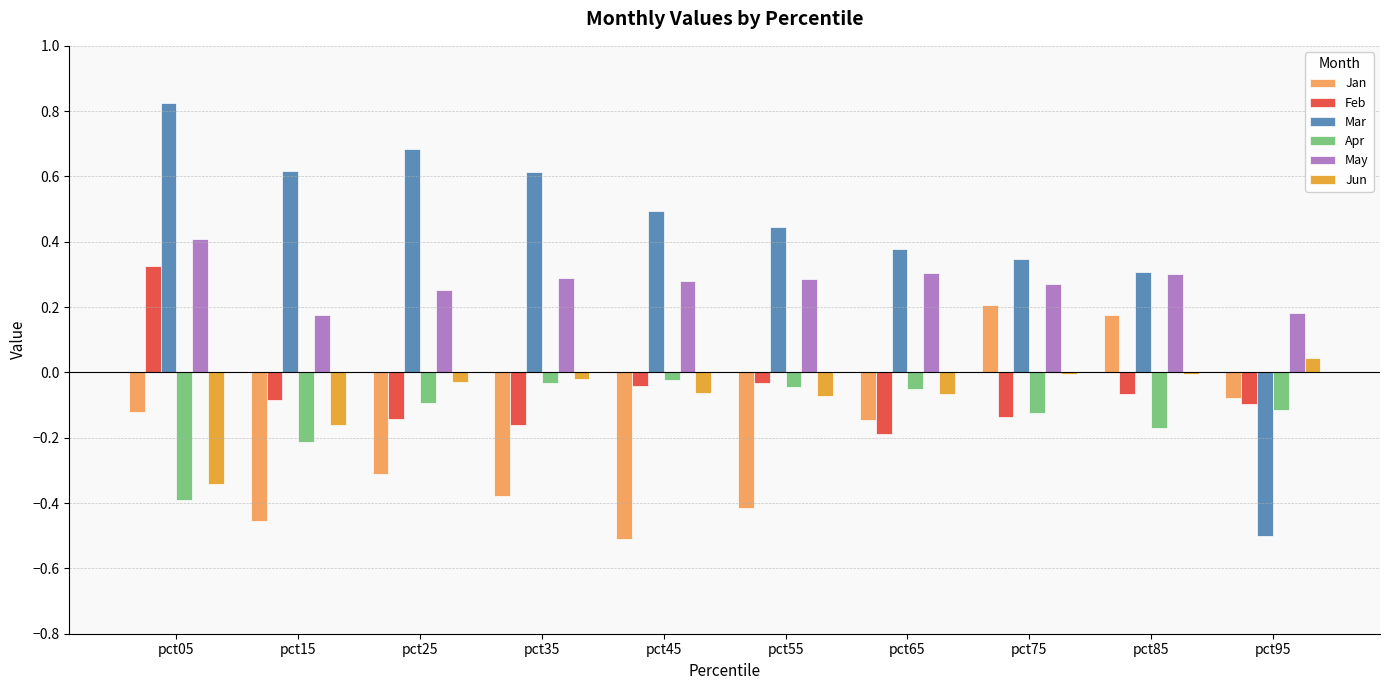

The value of Mar at pct75 is 0.3. True or false?

True